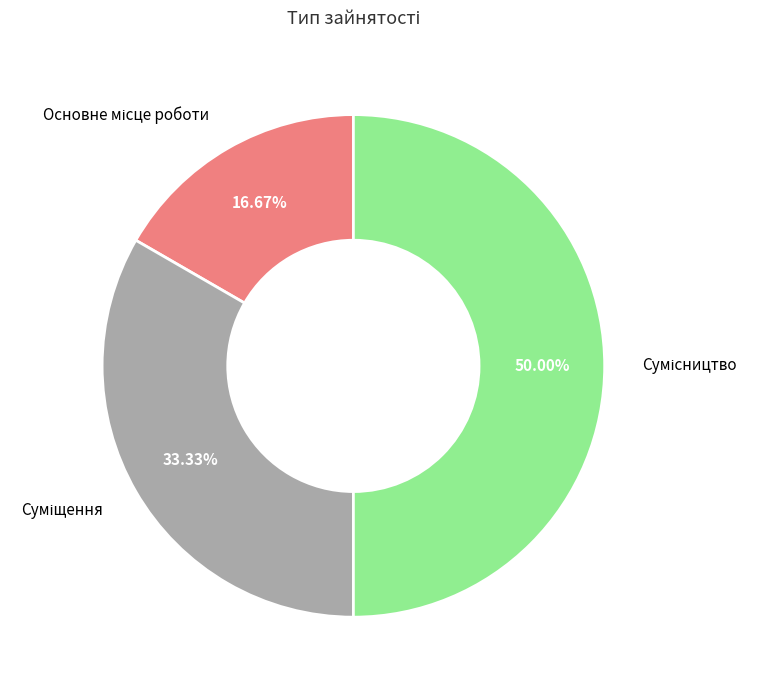

What is the largest slice in the pie chart?

Сумісництво